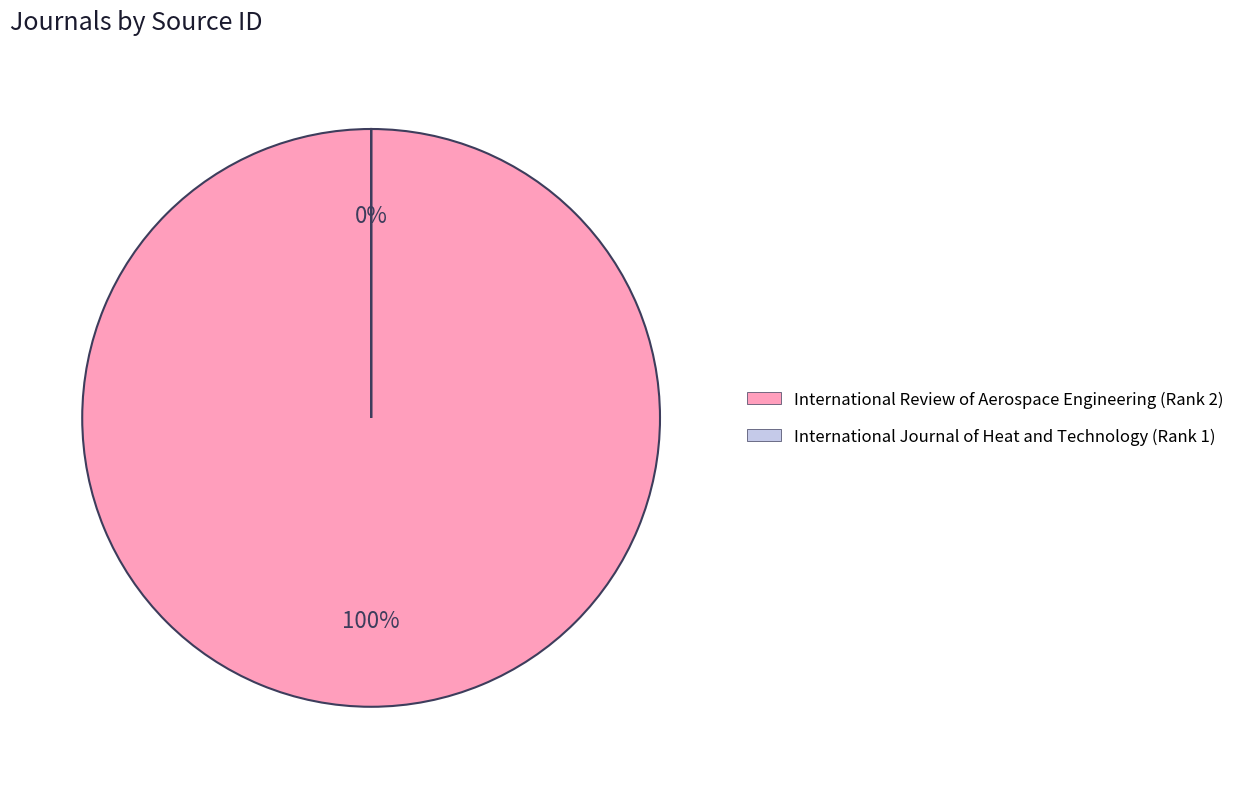

To the nearest percent, what is the average slice percentage?

50%